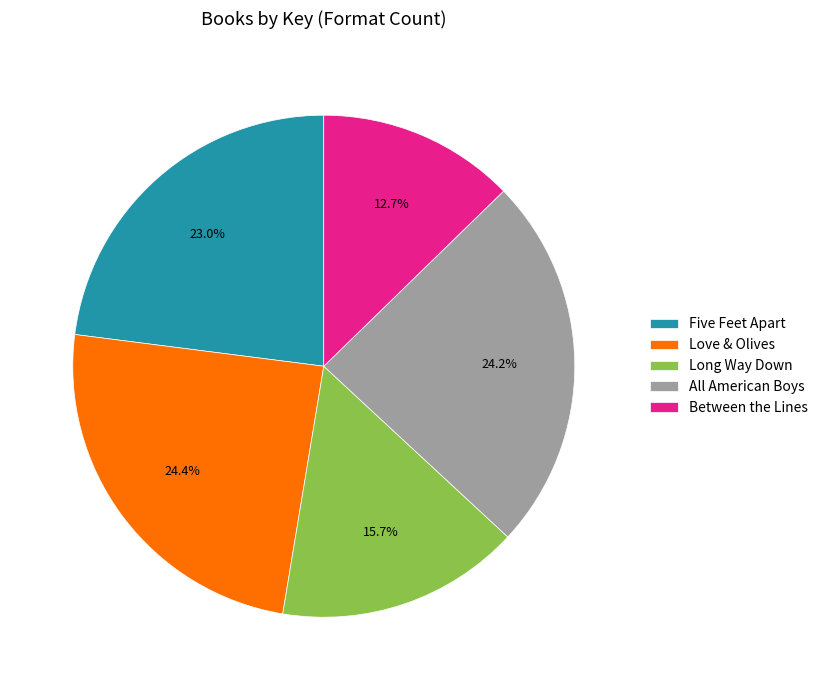

Do Five Feet Apart and Love & Olives together represent more than half of the pie?

No